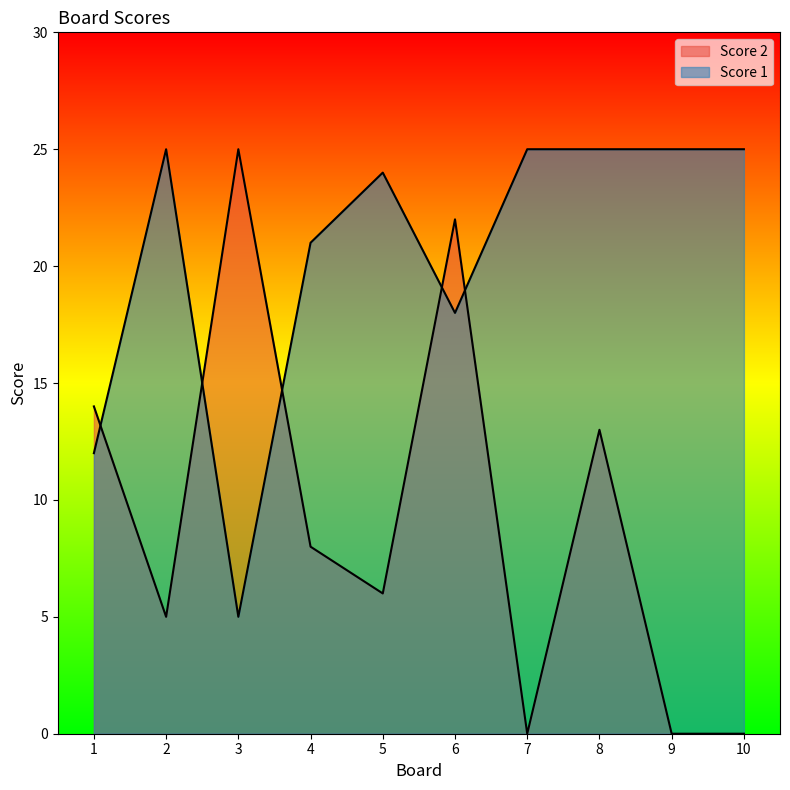

What is the difference between the maximum and minimum values in the Score 2 series?

25